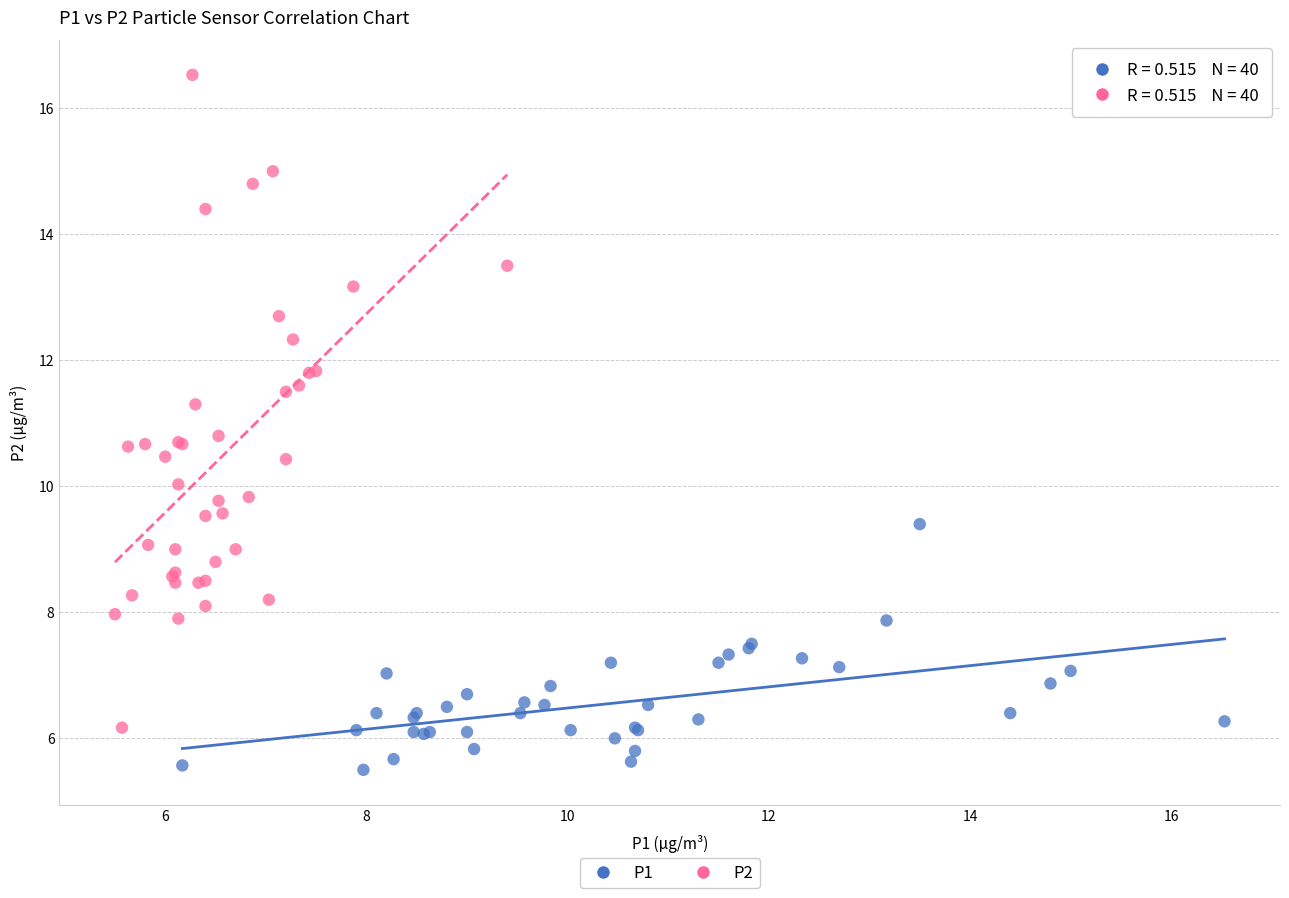

Which series has the largest Y range (max minus min)?

P2